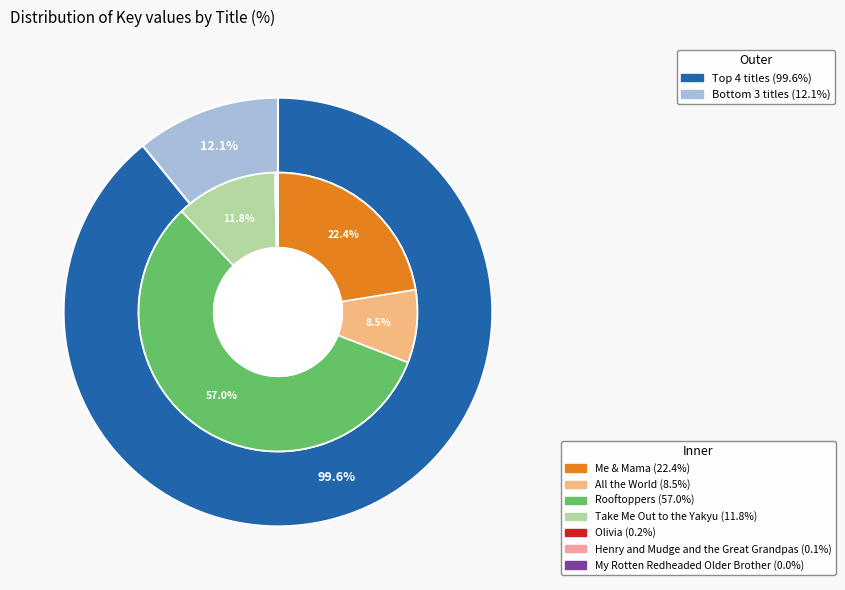

Does Olivia represent more than half of the total?

No